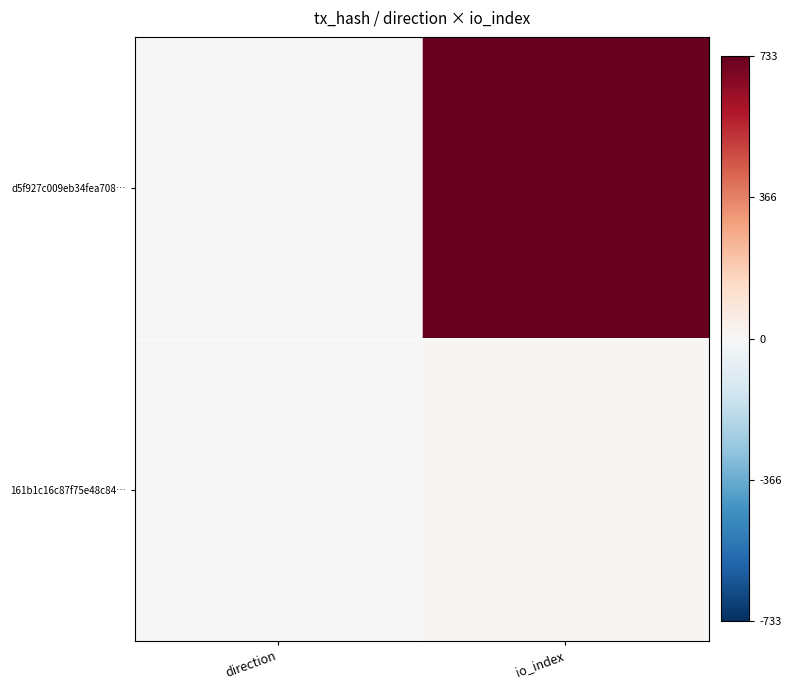

List the series in order of their overall mean, highest first.

d5f927c009eb34fea708…, 161b1c16c87f75e48c84…